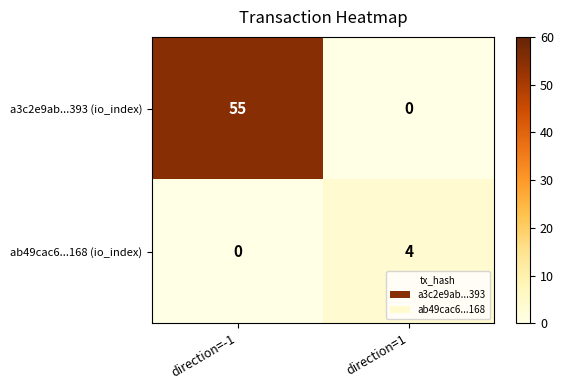

Where is a3c2e9ab...393 (io_index) nearest to the value 27?

direction=1